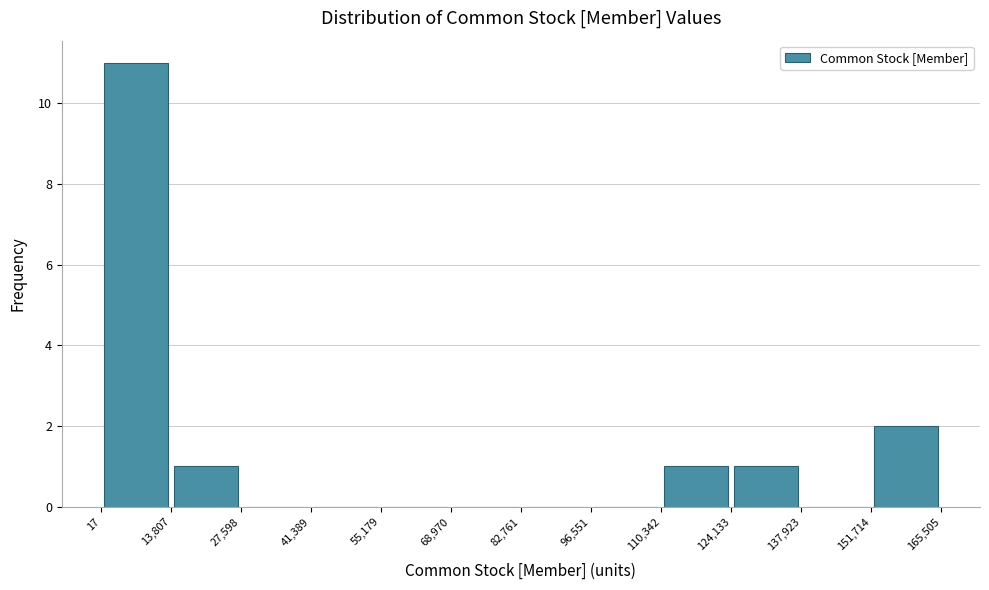

Reading left to right, list every bar in this chart as the range it spans on the x-axis followed by its height. The values are not printed on the chart, so give them approximately, as read against the axis.

17 to 13,807: 11
13,807 to 27,598: 1
27,598 to 41,389: 0
41,389 to 55,179: 0
55,179 to 68,970: 0
68,970 to 82,761: 0
82,761 to 96,551: 0
96,551 to 110,342: 0
110,342 to 124,133: 1
124,133 to 137,923: 1
137,923 to 151,714: 0
151,714 to 165,505: 2